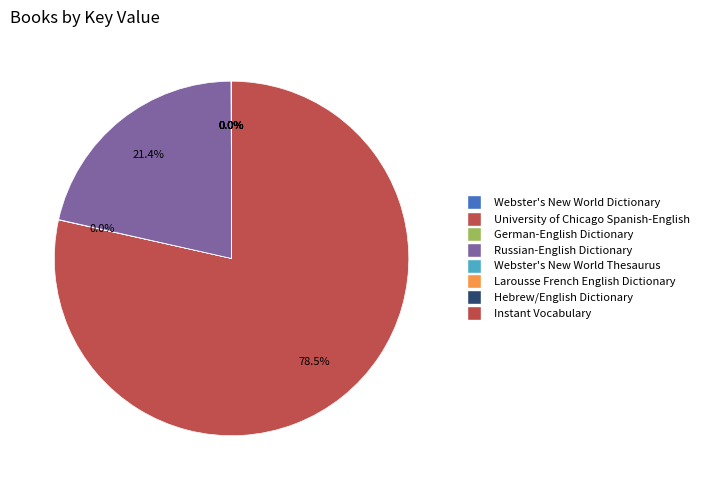

What is the smallest slice in the pie chart?

Hebrew/English Dictionary